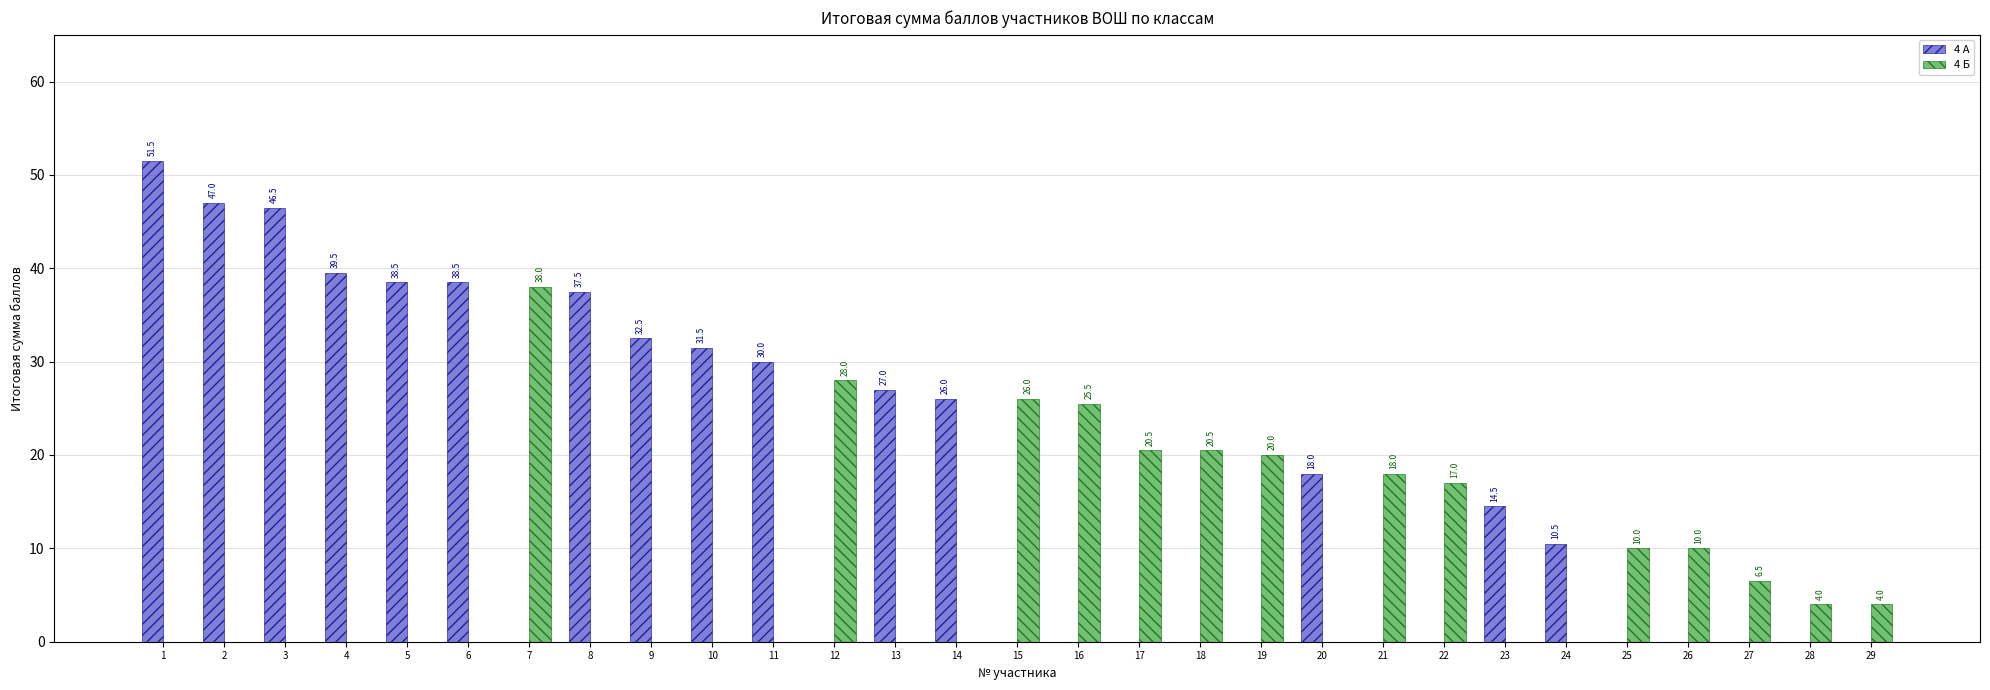

Is it true that 4 Б equals 0.0 at 5?

True